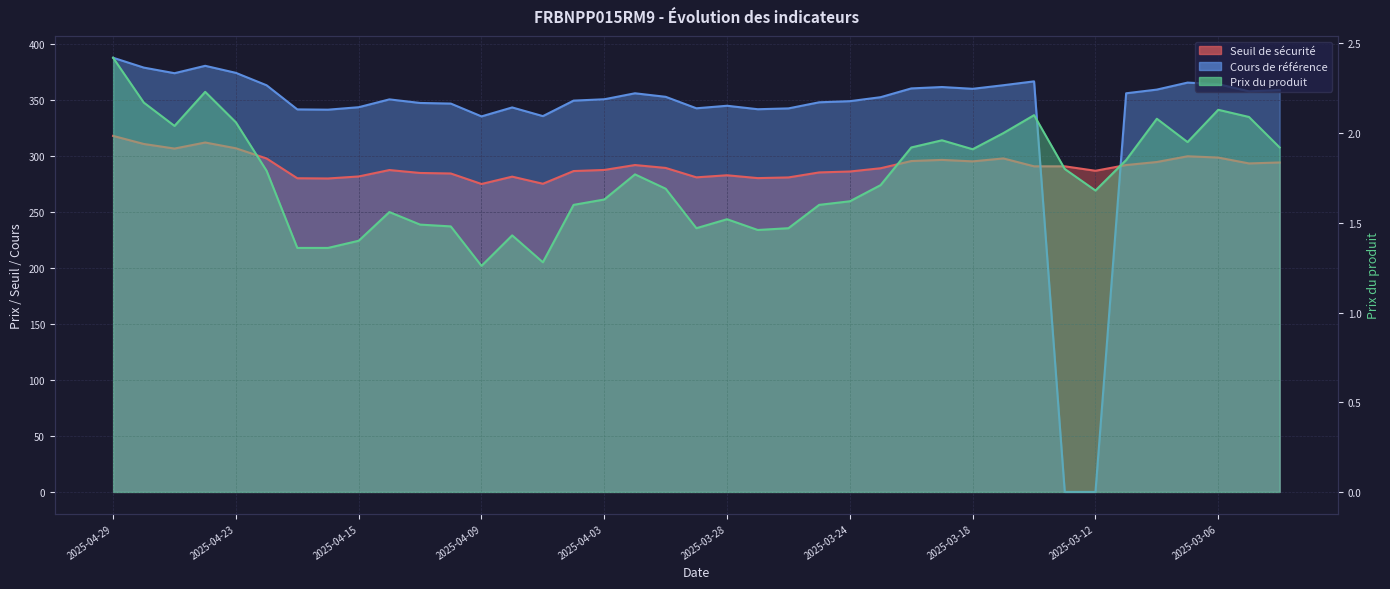

Rank the categories by Prix du produit value from highest to lowest.

2025-04-29, 2025-04-24, 2025-04-28, 2025-03-06, 2025-03-14, 2025-03-05, 2025-03-10, 2025-04-23, 2025-04-25, 2025-03-17, 2025-03-19, 2025-03-07, 2025-03-20, 2025-03-04, 2025-03-18, 2025-03-11, 2025-03-13, 2025-04-22, 2025-04-02, 2025-03-21, 2025-04-01, 2025-03-12, 2025-04-03, 2025-03-24, 2025-04-04, 2025-03-25, 2025-04-14, 2025-03-28, 2025-04-11, 2025-04-10, 2025-03-31, 2025-03-26, 2025-03-27, 2025-04-08, 2025-04-15, 2025-04-17, 2025-04-16, 2025-04-07, 2025-04-09